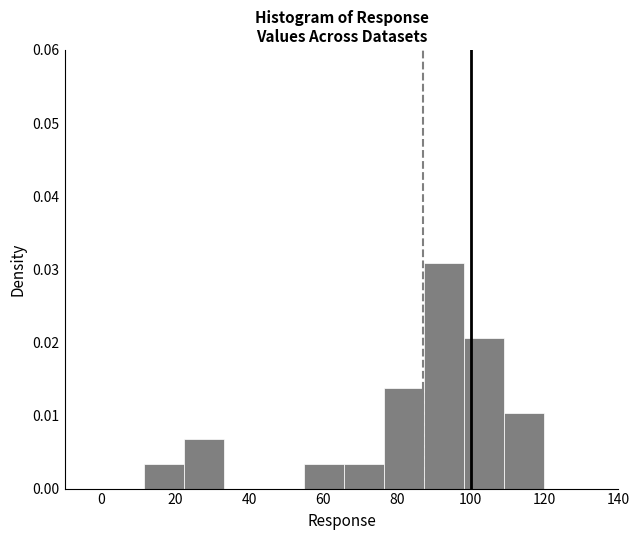

How tall is the bar that spans 76 to 88 on the x-axis? Neither the bar edges nor the heights are printed on the chart, so give them approximately, as read against the axes.

0.014